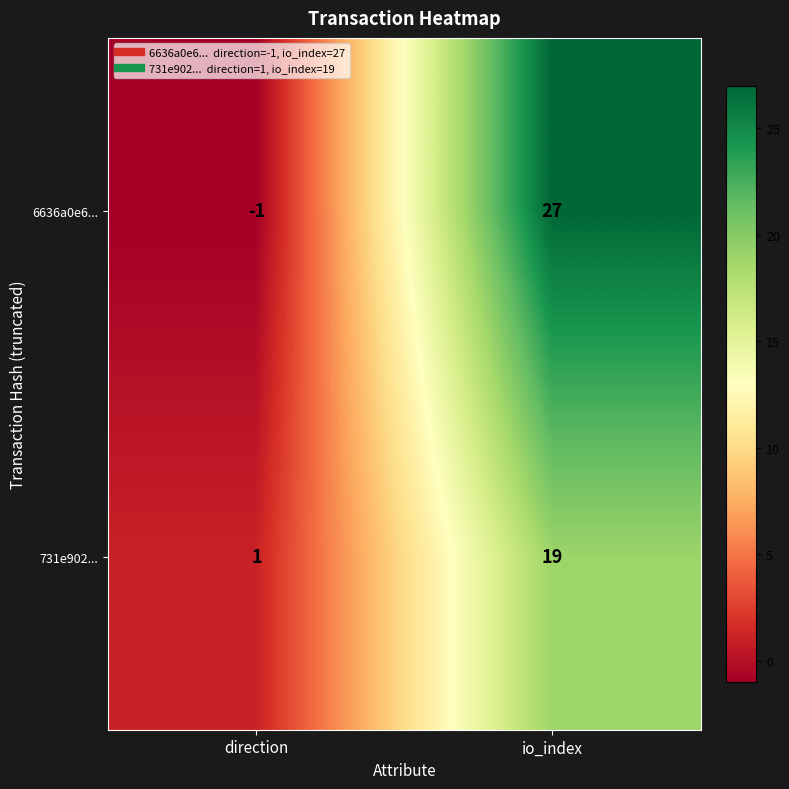

At io_index, list the series in order from smallest to largest.

731e902..., 6636a0e6...